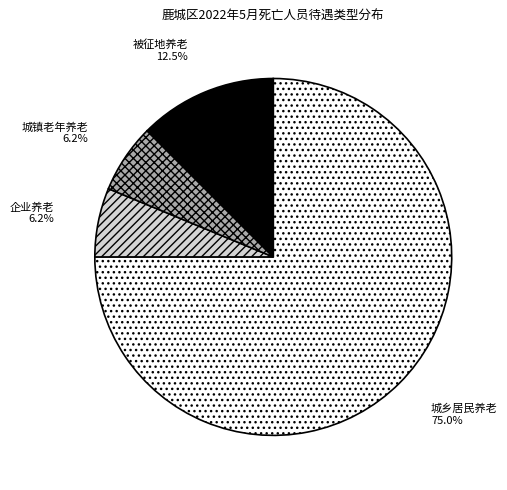

Does any single category account for the majority?

Yes